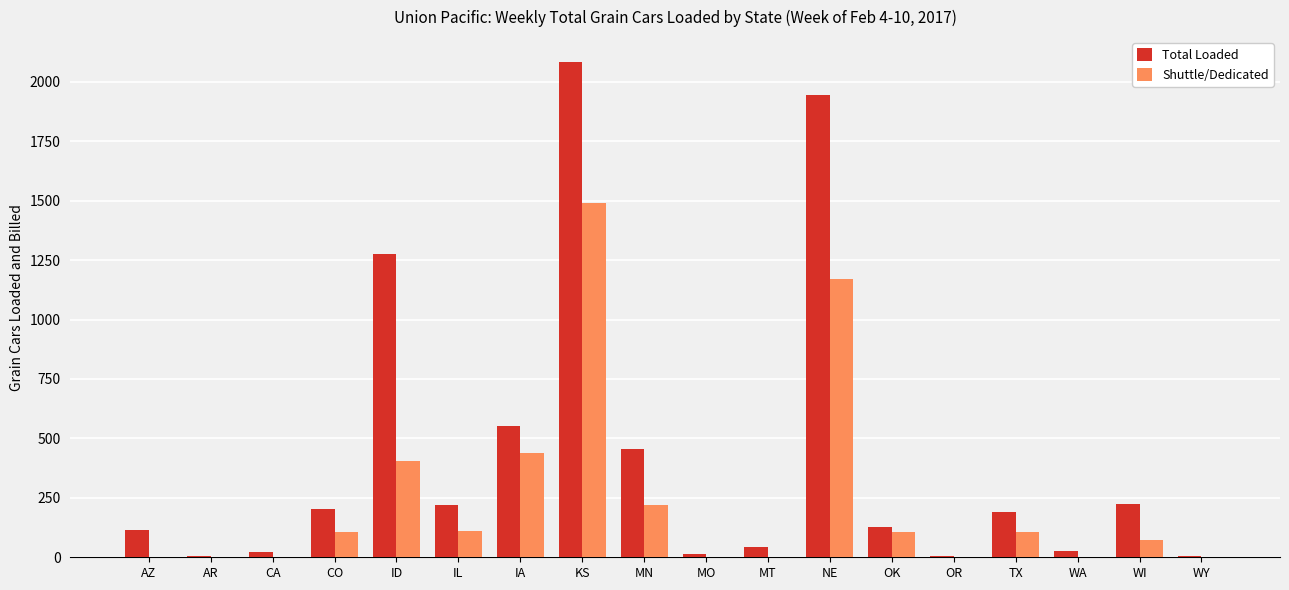

Which series has the largest range (max minus min)?

Total Loaded